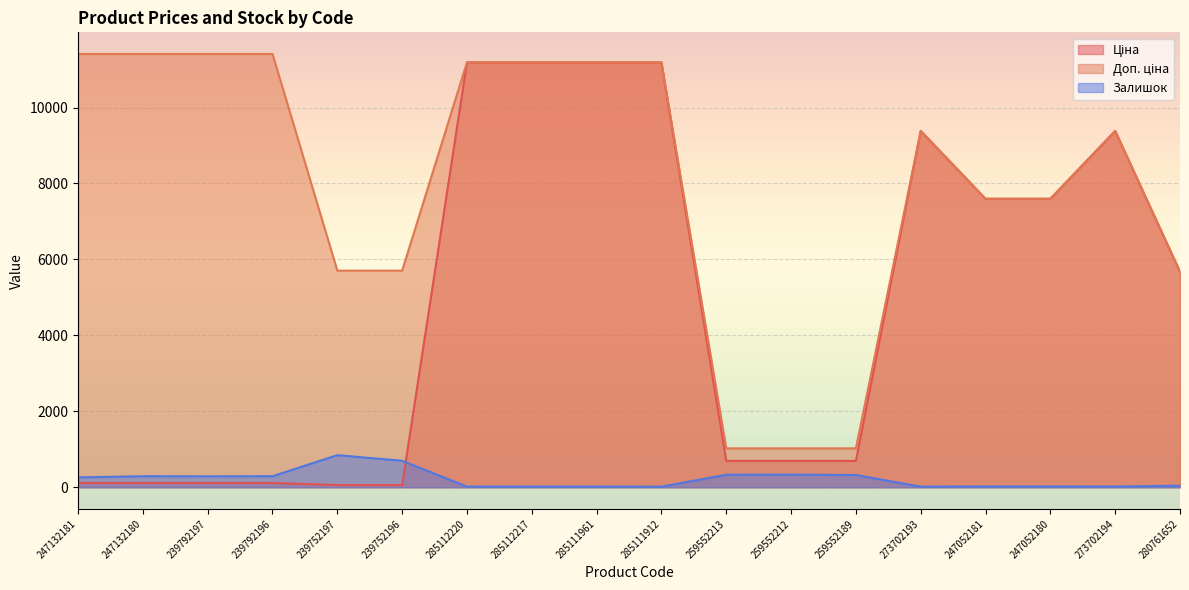

Which category has the highest value in the Залишок series?

239752197